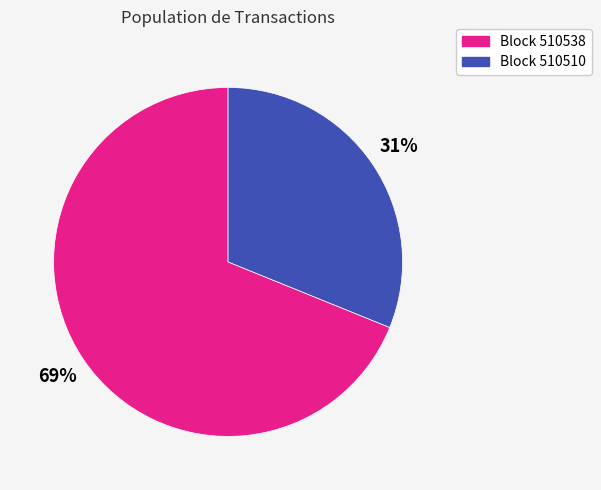

The Block 510510 slice represents 31% of the pie. True or false?

True